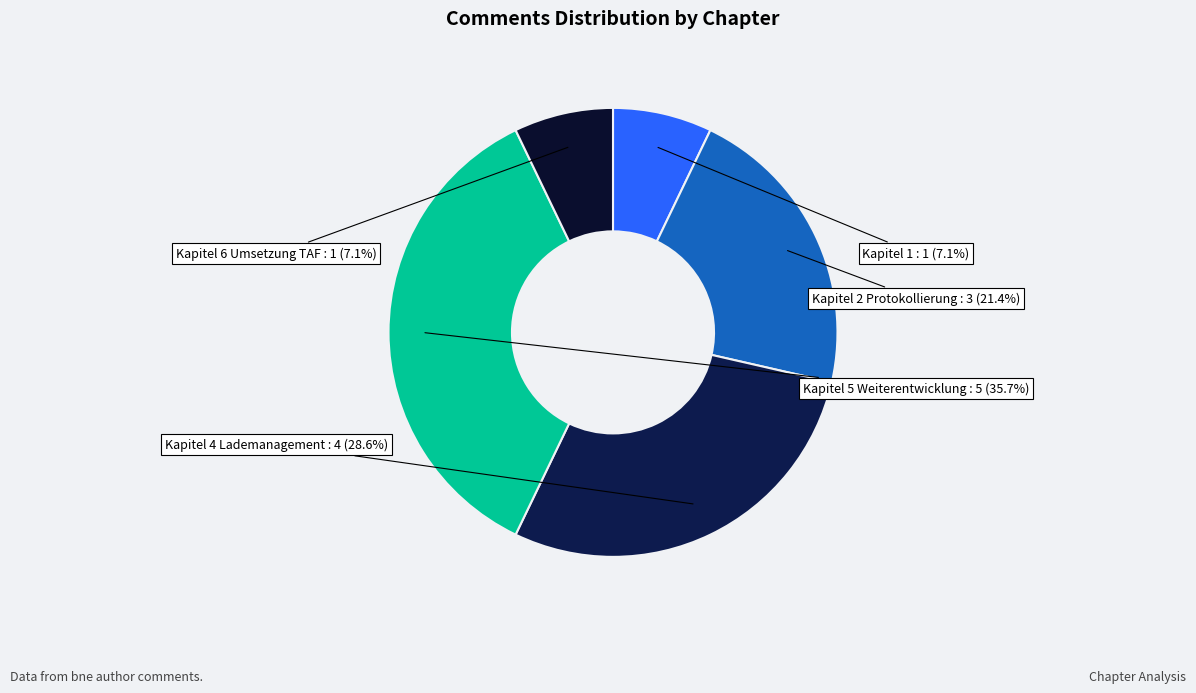

What percentage is the Kapitel 2 Protokollierung slice, to the nearest percent?

21%